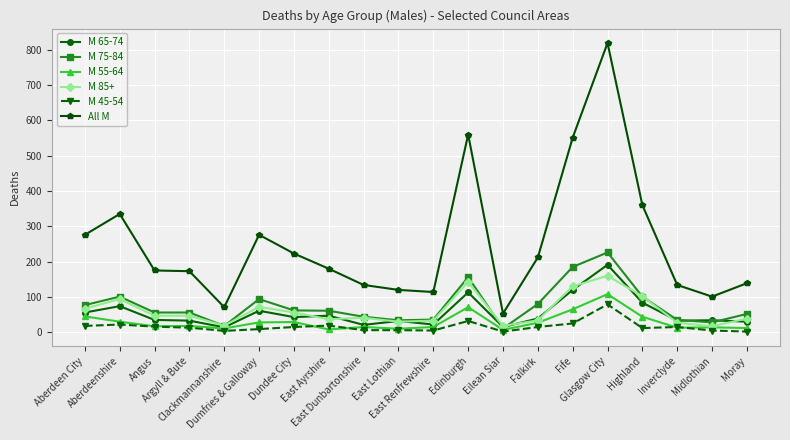

What is the sum of the M 55-64 values at Fife and Glasgow City?

173